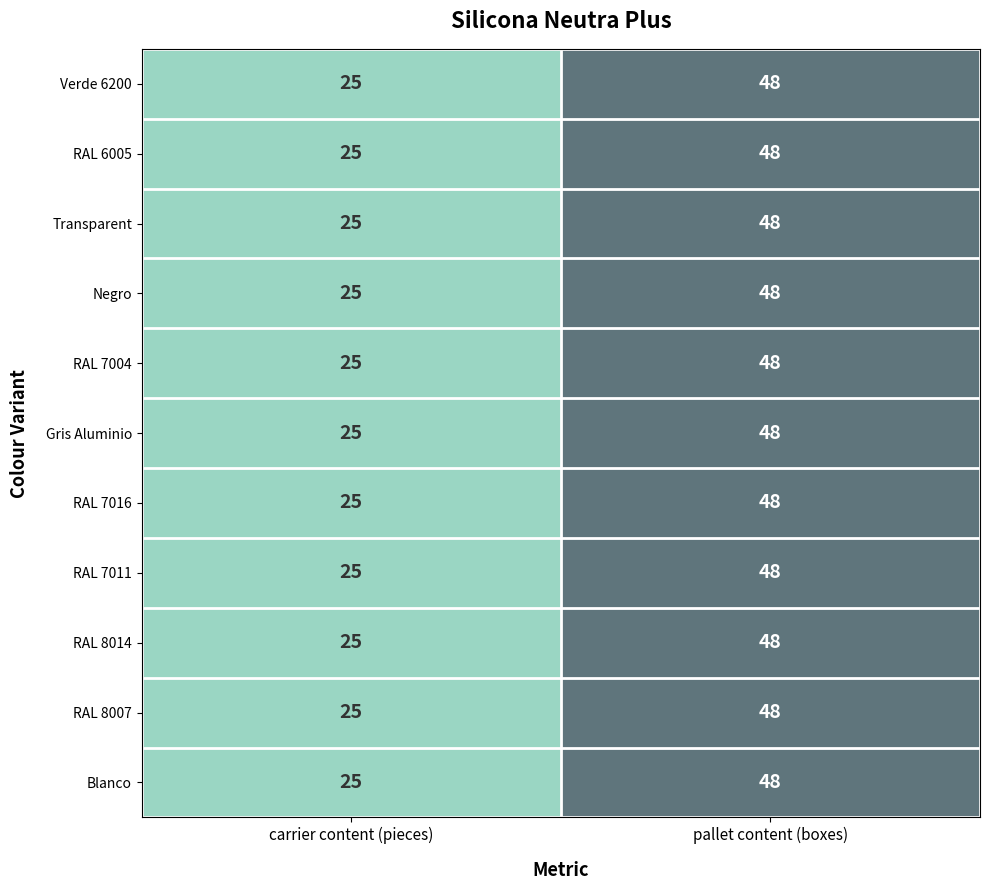

What is the difference between the RAL 6005 values at carrier content (pieces) and pallet content (boxes)?

23